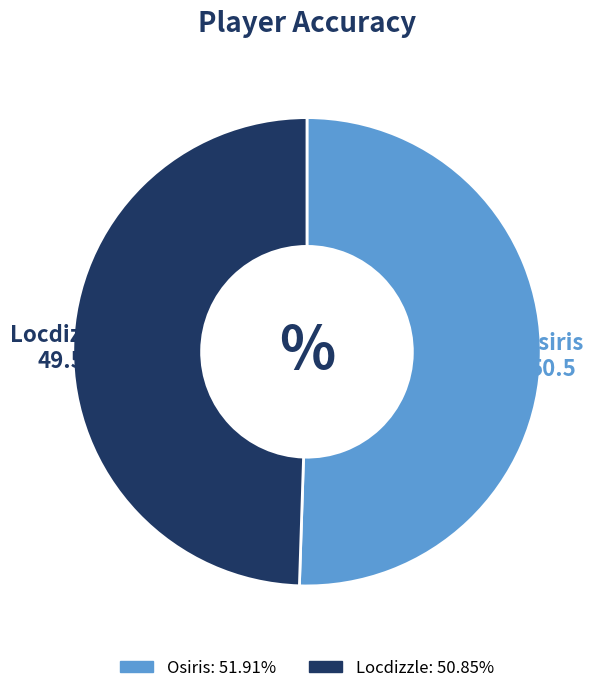

Which slice represents more than half of the pie?

Osiris